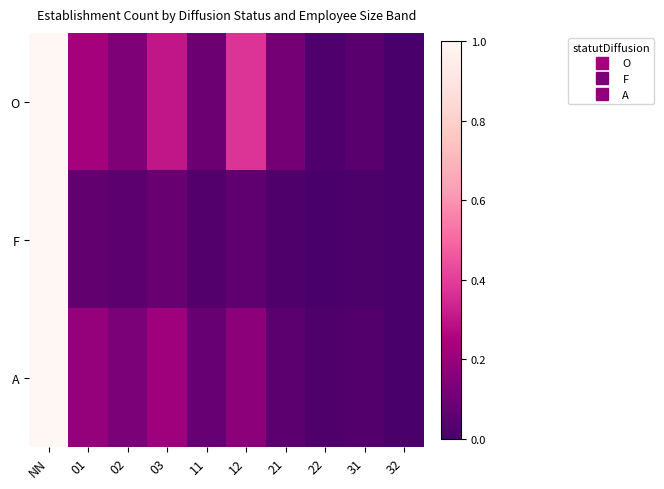

Reading left to right, what are all the values shown in this chart?

O: NN=1.0	01=0.2	02=0.1	03=0.3	11=0.1	12=0.4	21=0.1	22=0.0	31=0.0	32=0.0
F: NN=1.0	01=0.1	02=0.0	03=0.1	11=0.0	12=0.1	21=0.0	22=0.0	31=0.0	32=0.0
A: NN=1.0	01=0.2	02=0.1	03=0.2	11=0.1	12=0.2	21=0.1	22=0.0	31=0.0	32=0.0